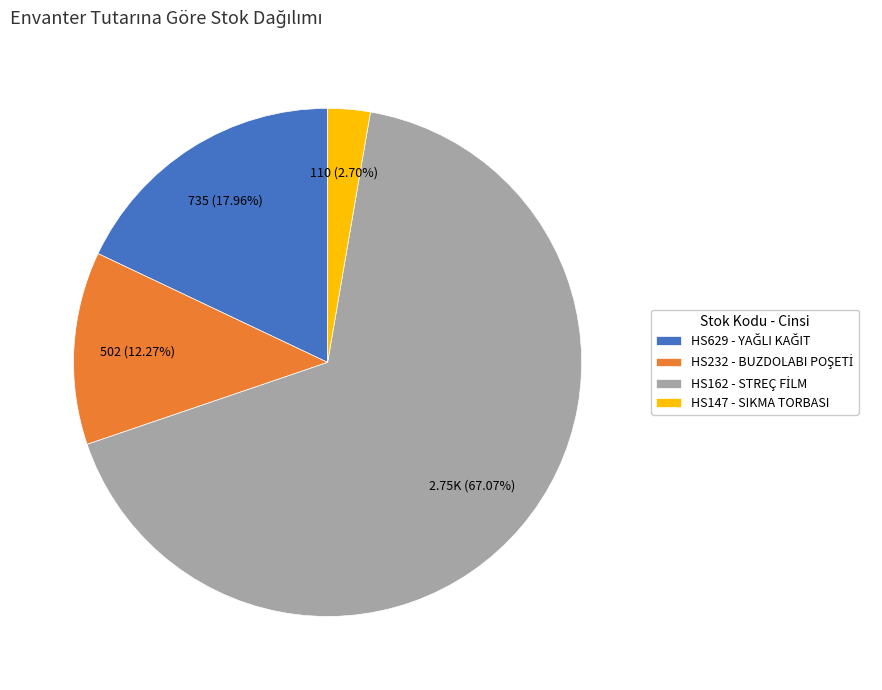

True or false: HS147 - SIKMA TORBASI accounts for 3% of the total.

True